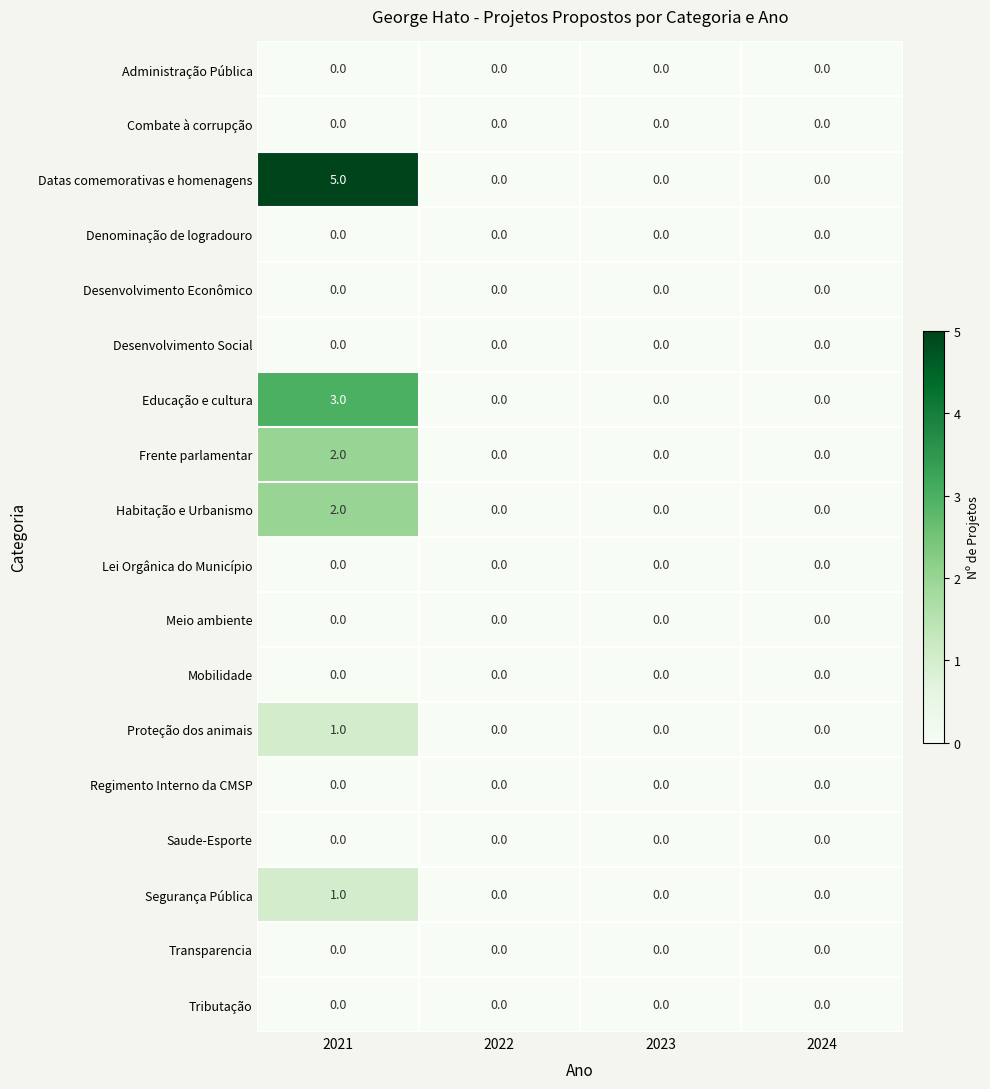

Is it true that Lei Orgânica do Município equals 0 at 2024?

True